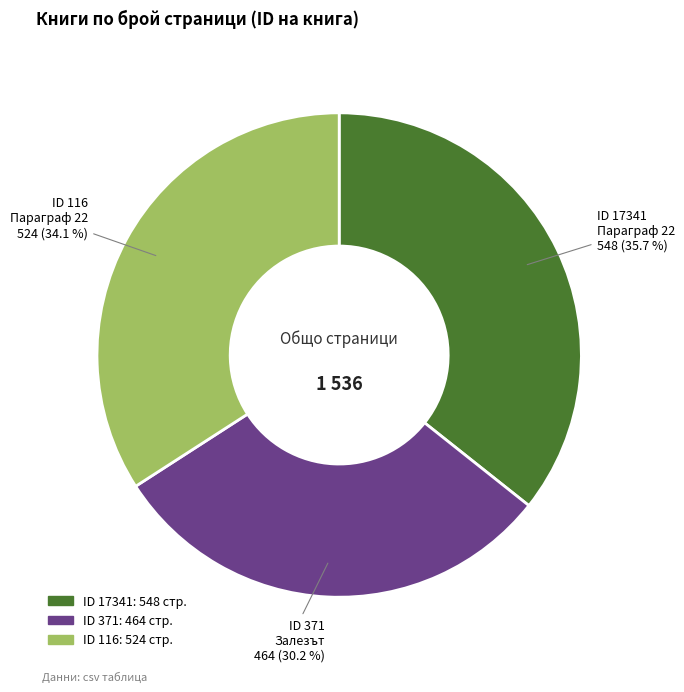

Does any single category account for the majority?

No